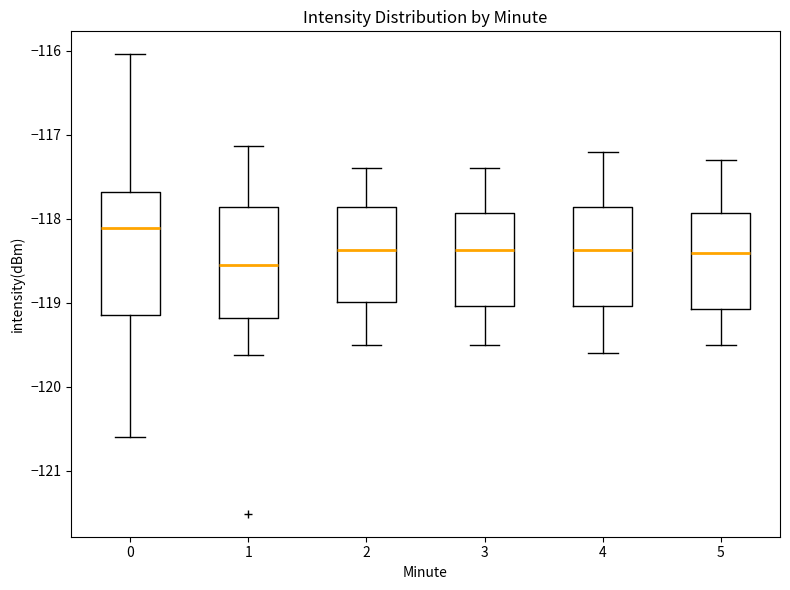

Where does the lower whisker of the box at x = 5 end on the y-axis? The values are not printed on the chart, so give them approximately, as read against the axis.

-119.5